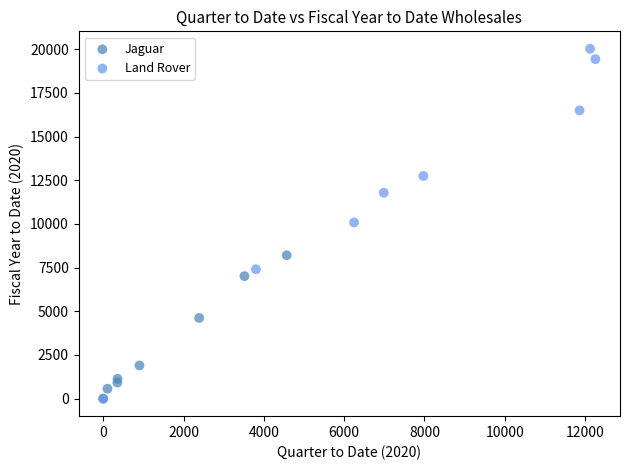

Which series contains the highest Y value?

Land Rover